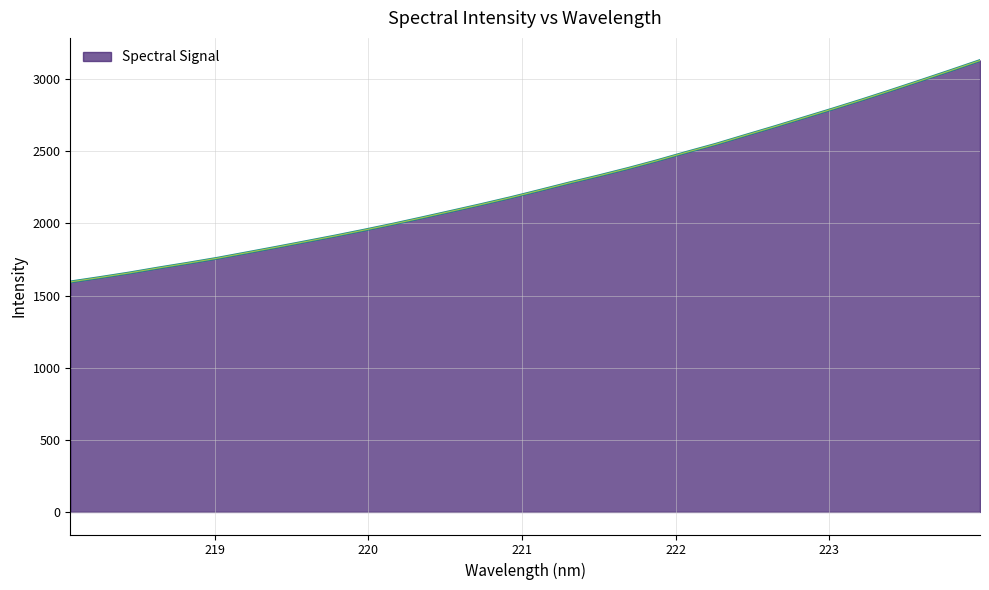

What is the maximum value shown in the chart?

3130.2